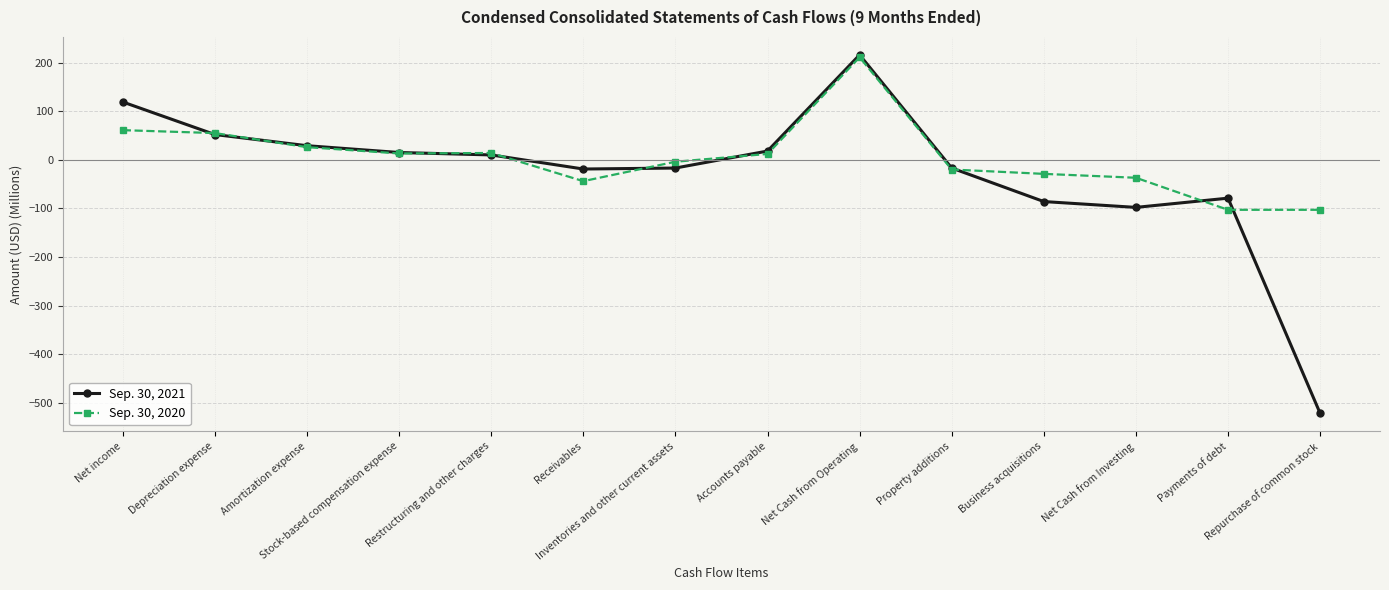

How many positive values does the Sep. 30, 2021 series have?

7